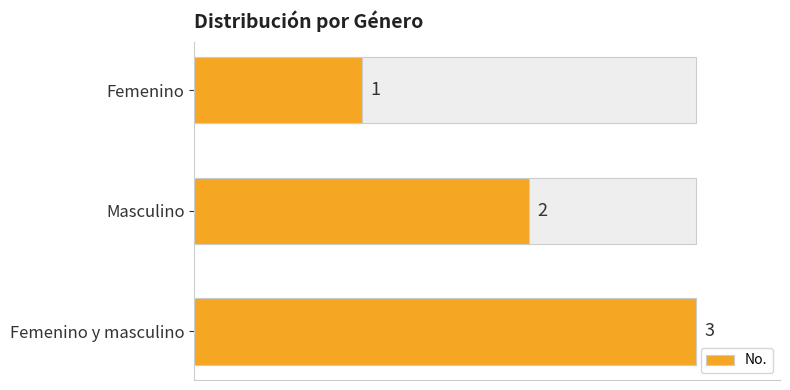

True or false: the data shows 2 at Masculino.

True